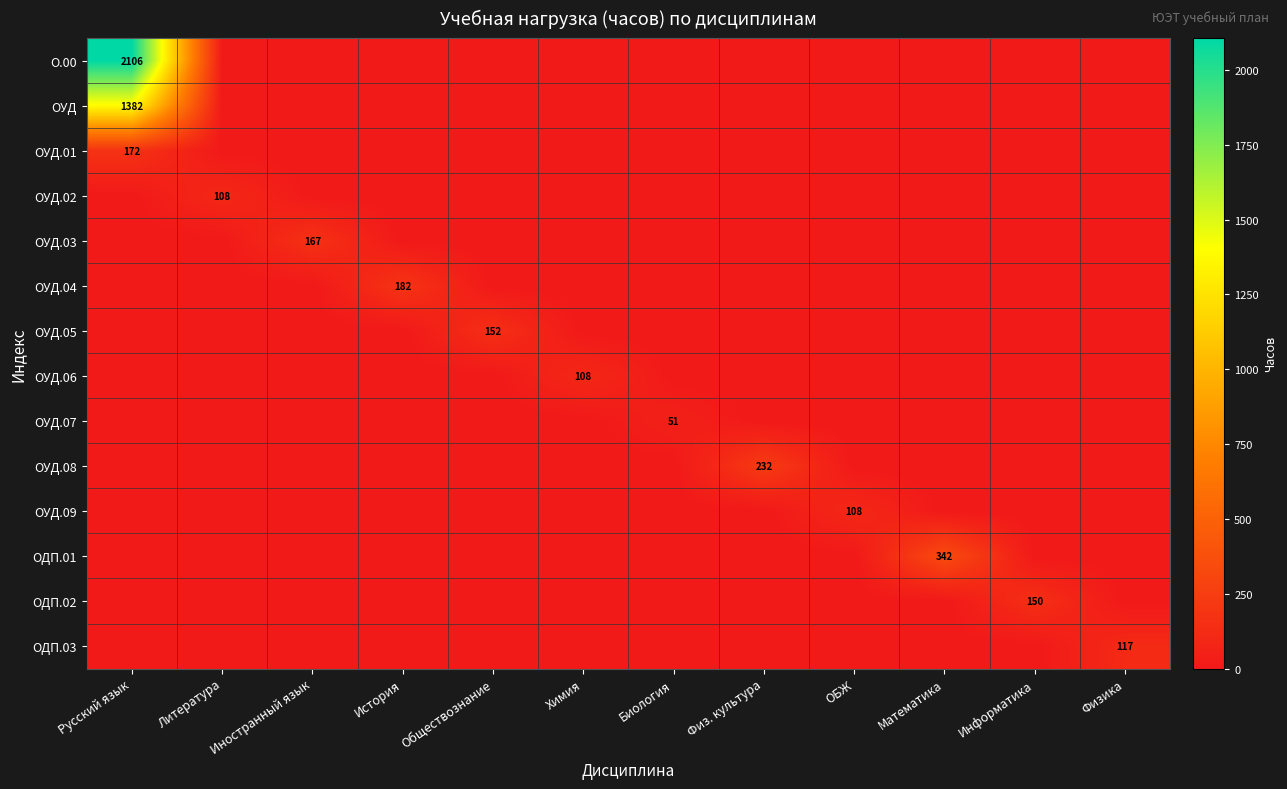

What is the total value across all series at Литература?

108